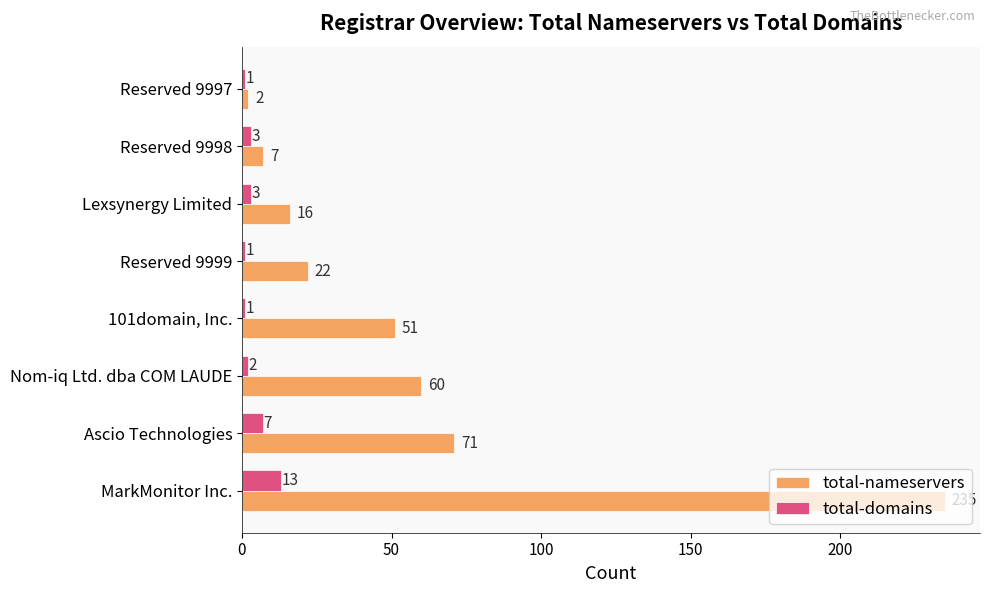

Which category has the lowest value in the total-nameservers series?

Reserved 9997